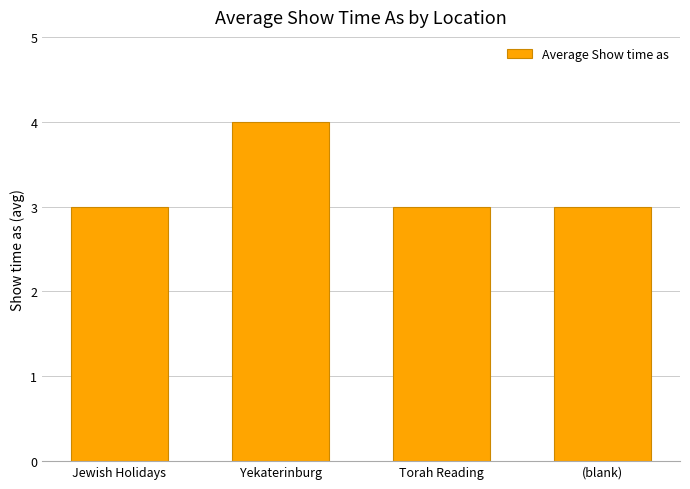

The chart shows a value of 6 at Yekaterinburg. True or false?

False